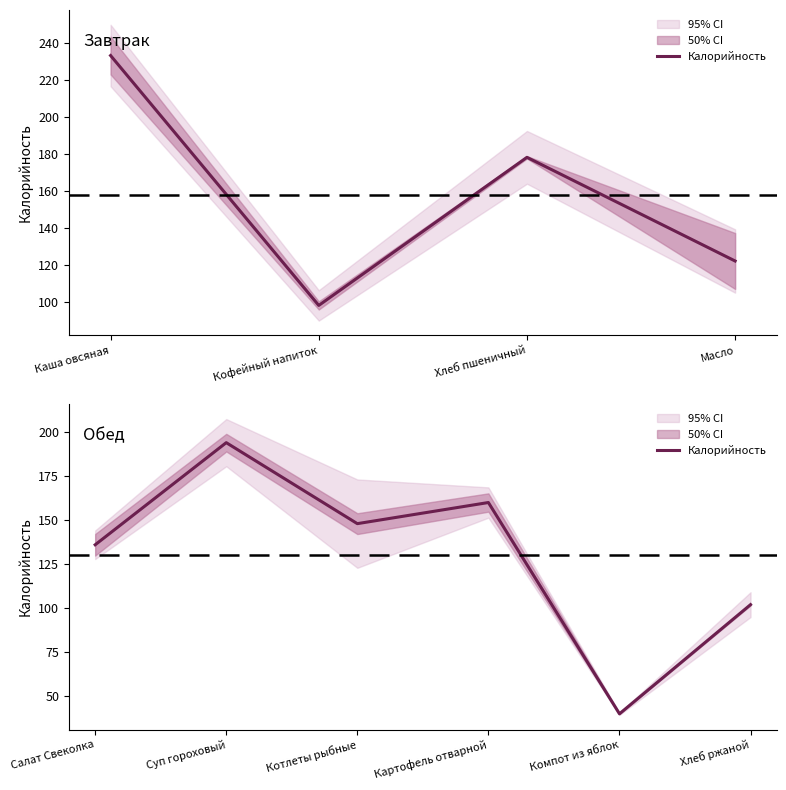

The chart shows a value of 22 at Компот из яблок. True or false?

False